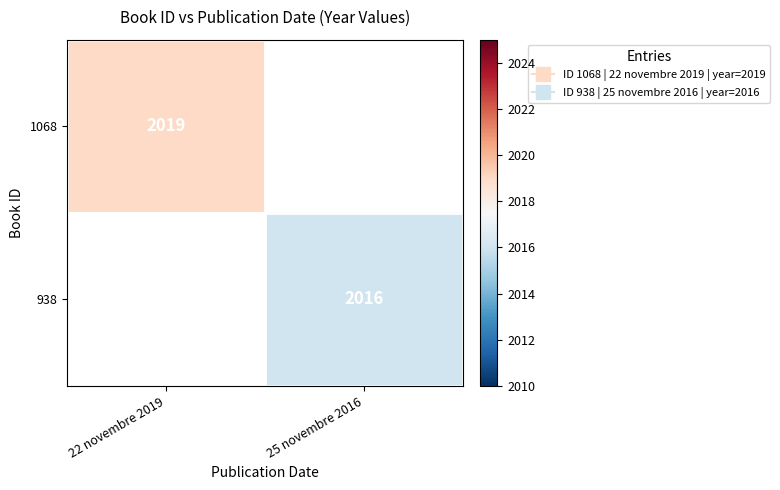

Where is 1068 nearest to the value 2019?

22 novembre 2019